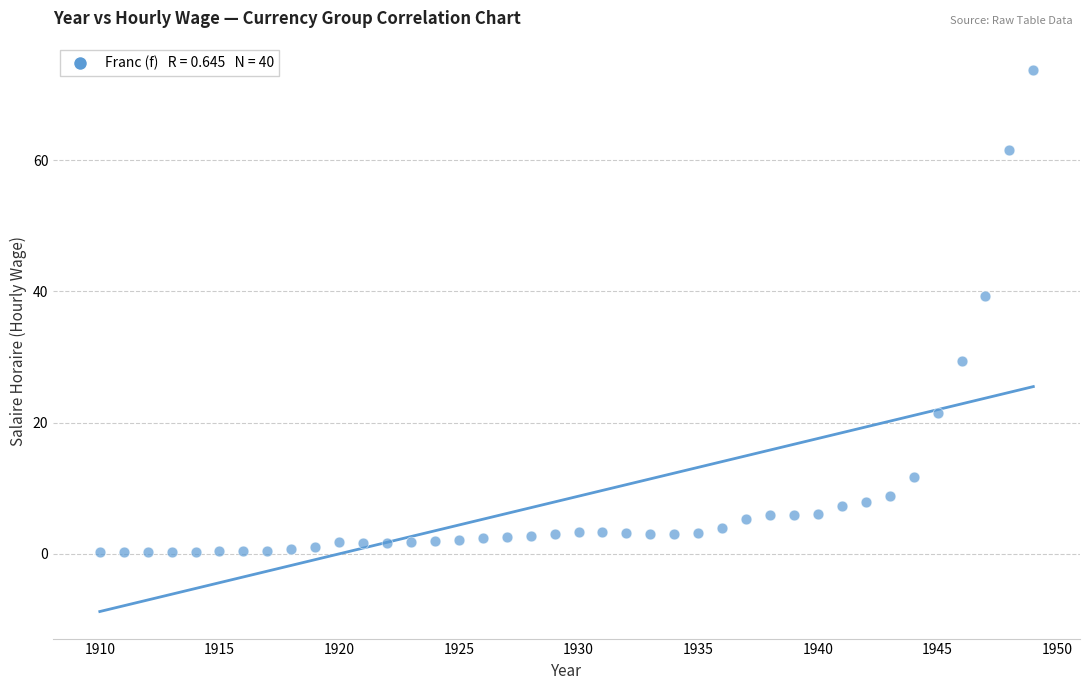

What Y value in the scatter plot is closest to 37?

39.3